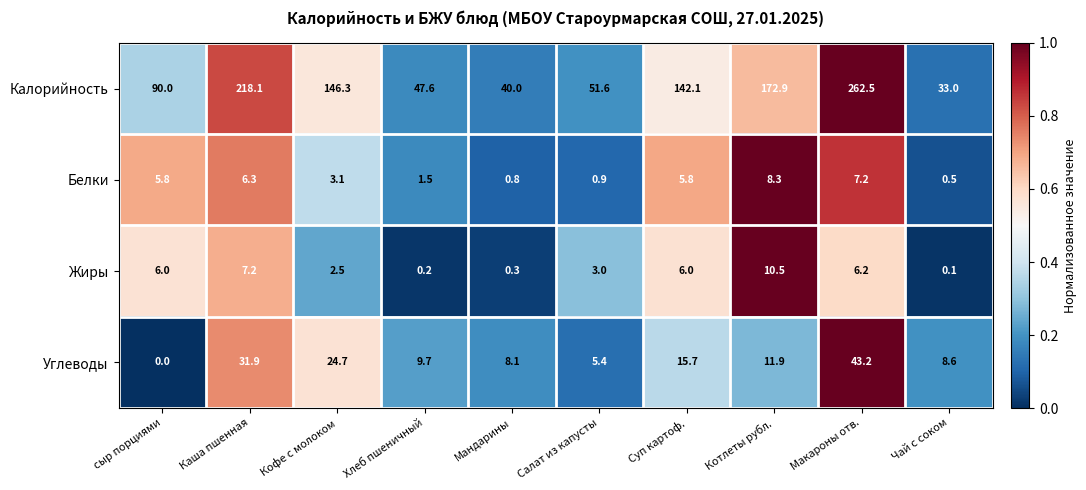

Which series has the widest spread of values?

Калорийность